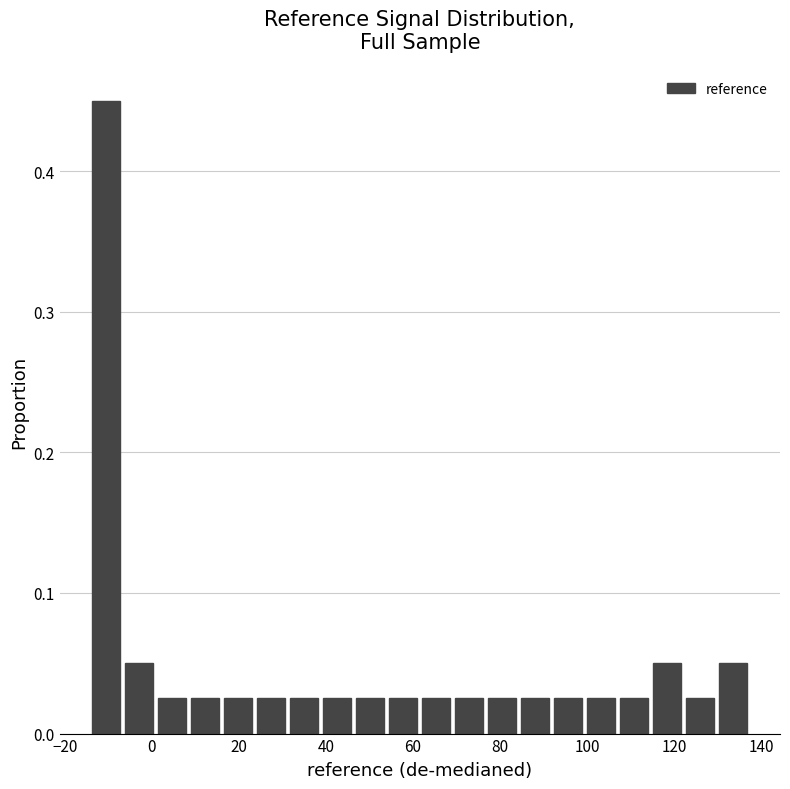

Read against the x-axis, roughly where is the centre of the tallest bar?

-10